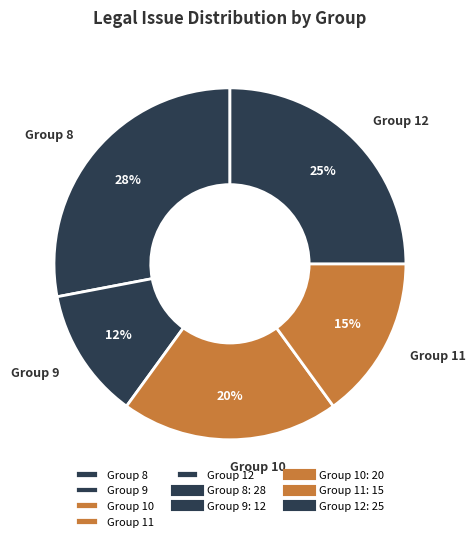

How many segments does this pie chart have?

5